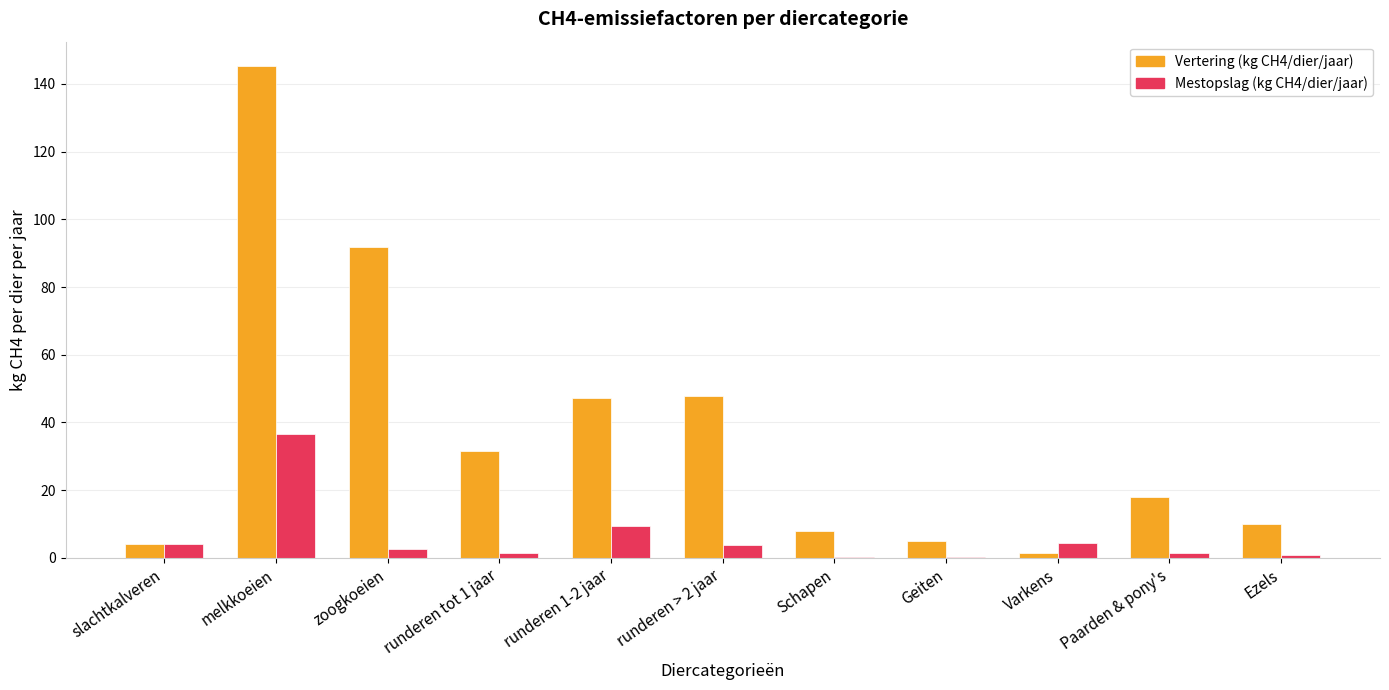

Is it true that Mestopslag (kg CH4/dier/jaar) equals 4.5 at Varkens?

True